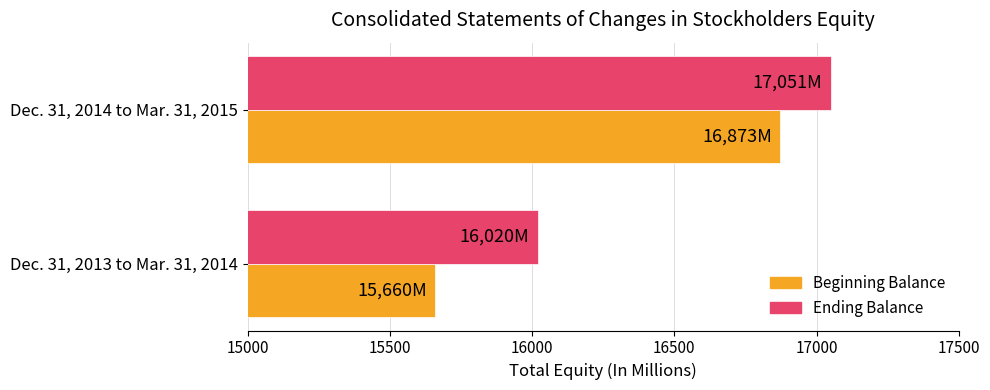

What is the total value across all series at Dec. 31, 2014 to Mar. 31, 2015?

33924